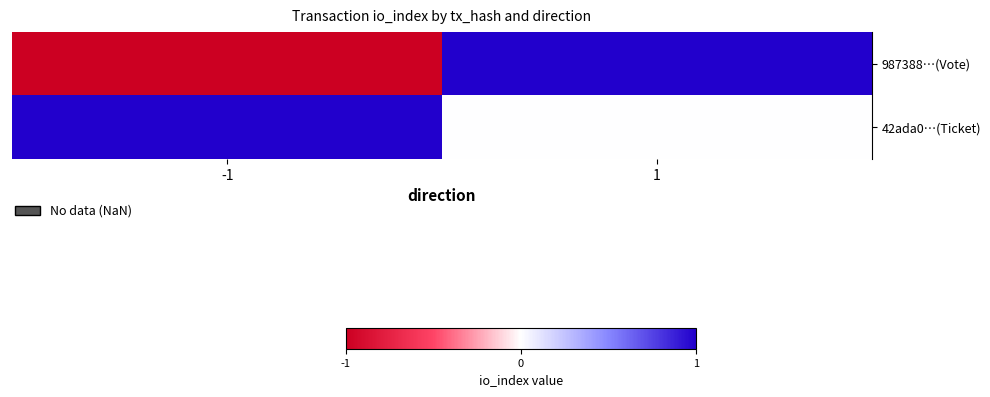

Rank the series by their maximum value, from lowest to highest.

987388…(Vote), 42ada0…(Ticket)